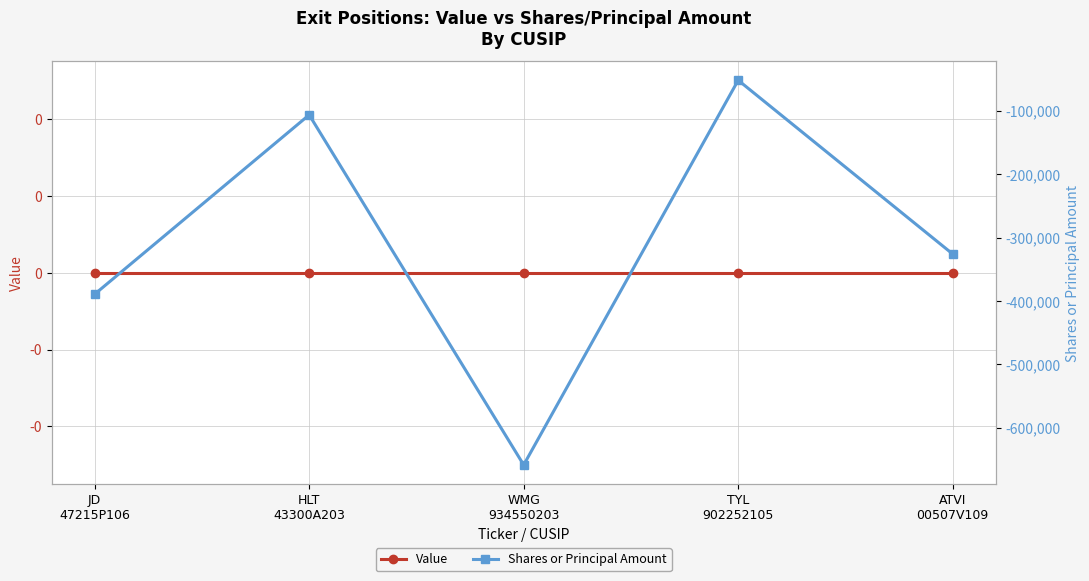

Which has a higher value, HLT
43300A203 or ATVI
00507V109?

HLT
43300A203